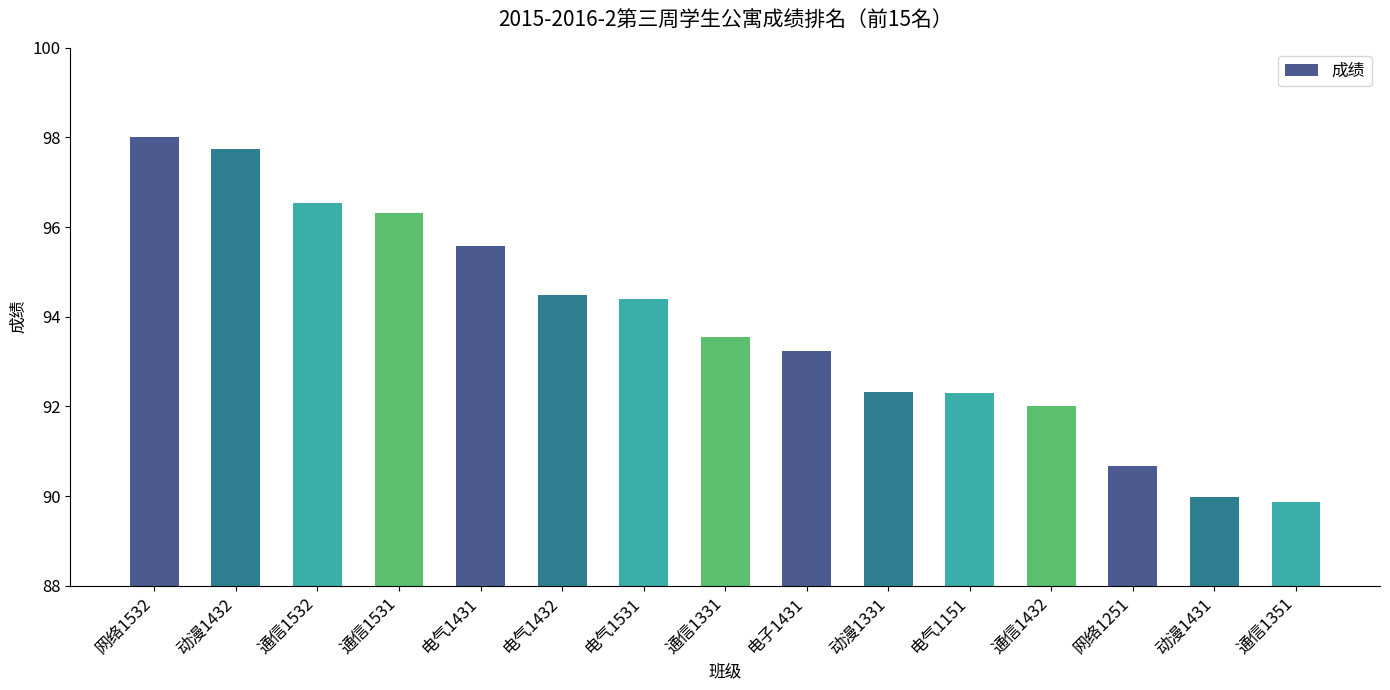

What is the label of the 8th bar from the left?

通信1331